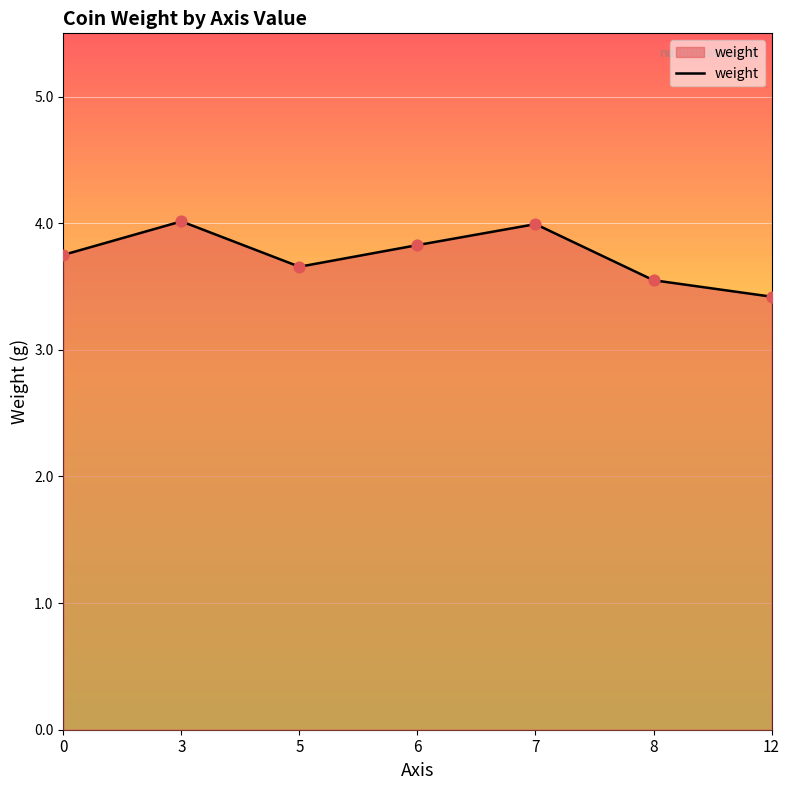

Which has a higher value, 7 or 5?

7